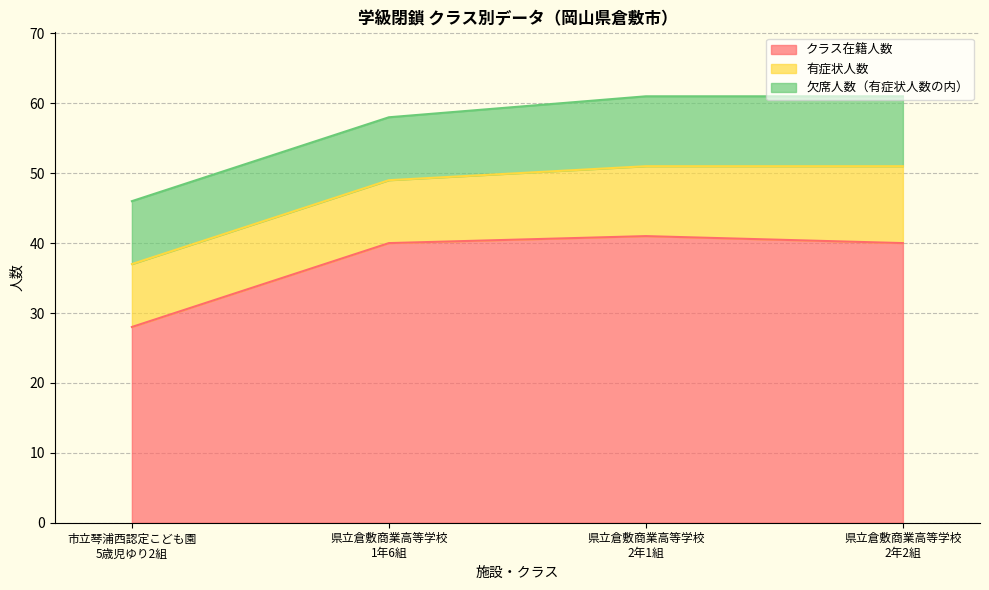

What is the maximum value shown in the chart?

41